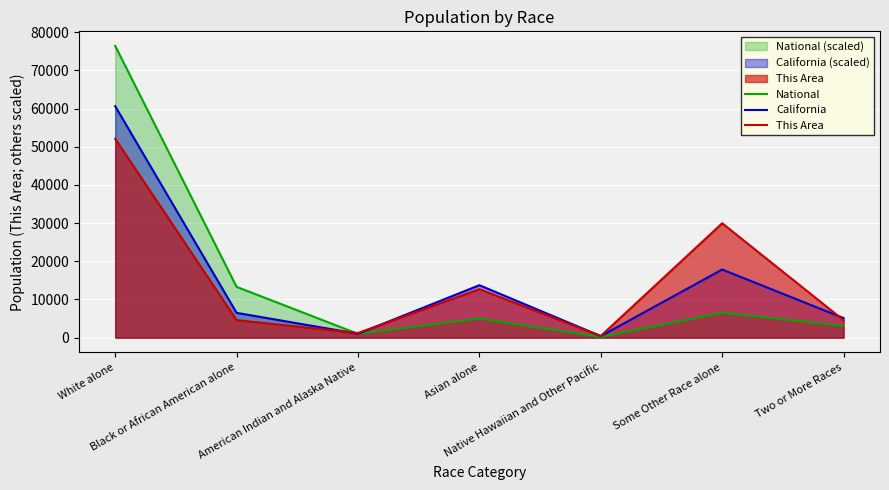

What is the greatest value displayed?

76402.3